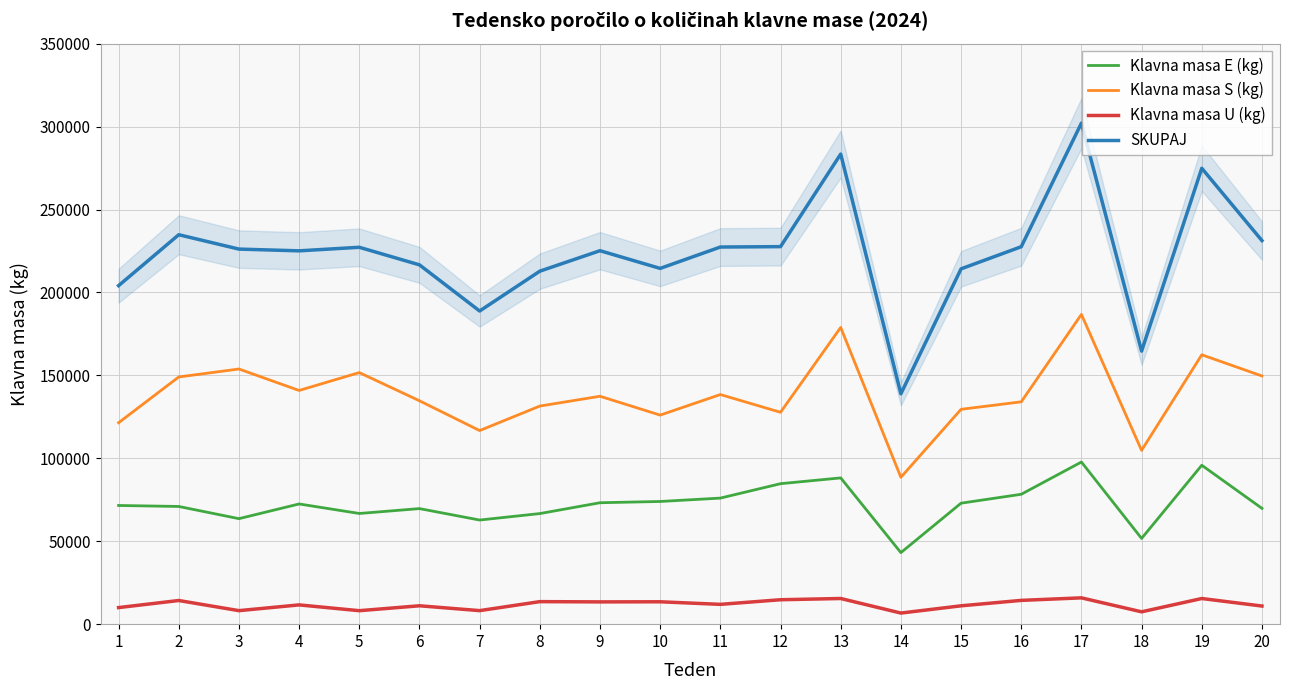

True or false: Klavna masa U (kg) has a value of 12963 at 3.

False